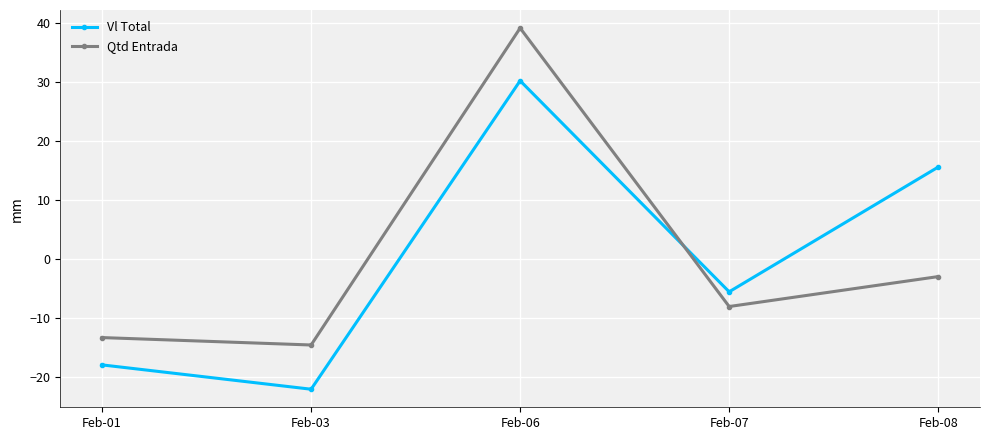

What is the total value across all series at Feb-08?

12.5